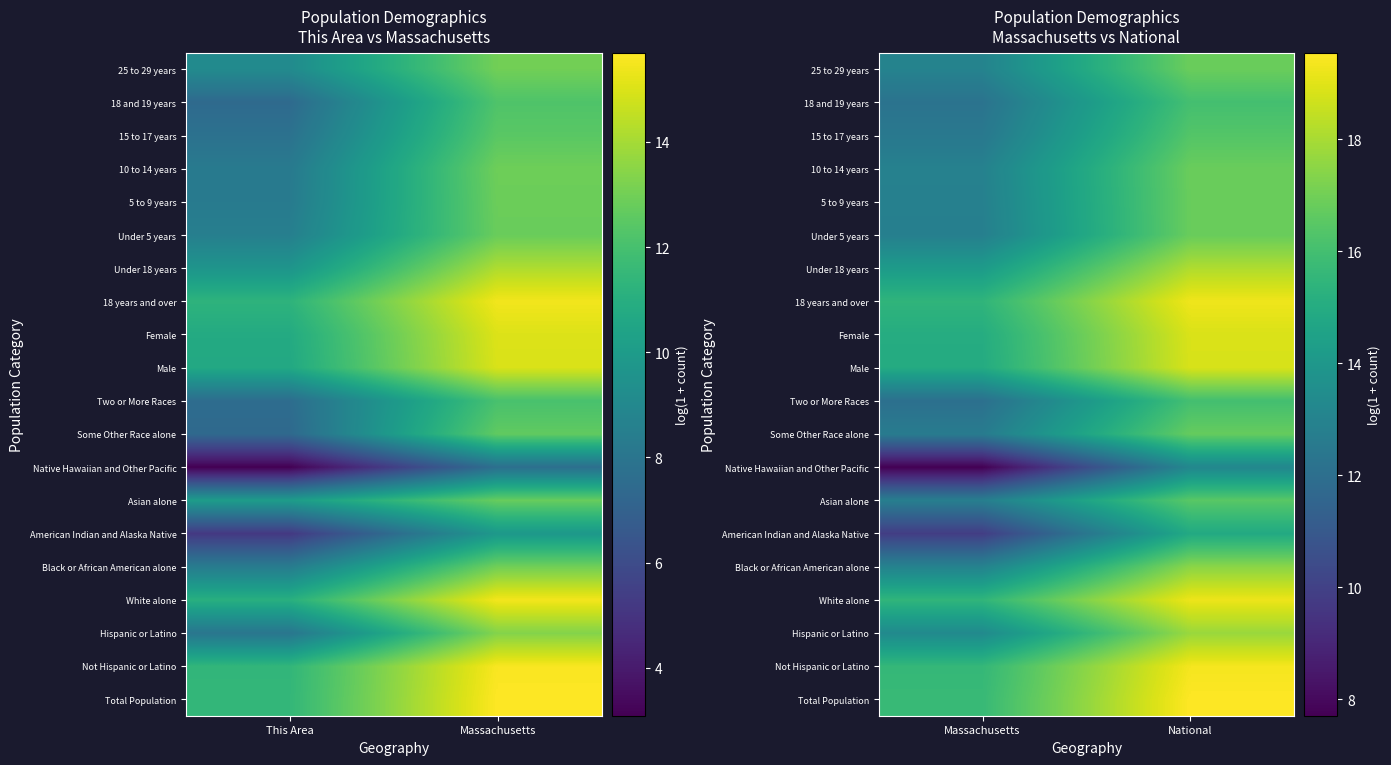

How many data points in Total Population are above 19?

1